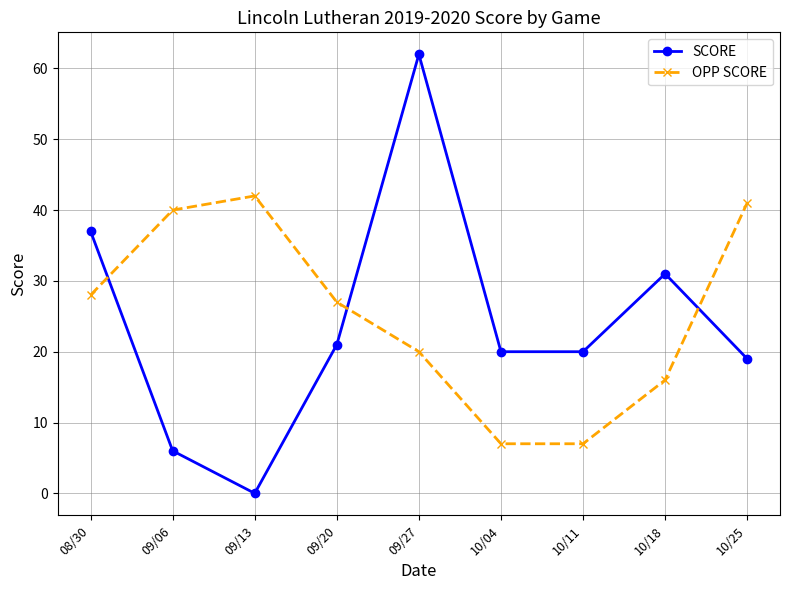

What is the value of the SCORE point at the 2nd from the left?

6